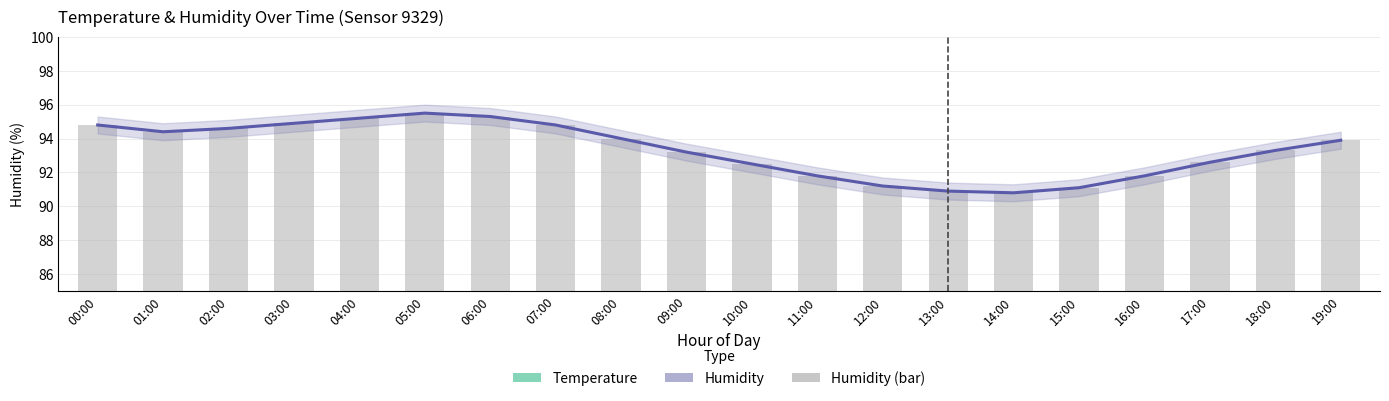

Reading right to left, what are all the values shown in this chart?

Humidity: 93.9	93.3	92.6	91.8	91.1	90.8	90.9	91.2	91.8	92.5	93.2	94.0	94.8	95.3	95.5	95.2	94.9	94.6	94.4	94.8
Temperature: 19.7	20.3	21.0	21.8	22.3	22.5	22.4	22.1	21.6	21.0	20.2	19.5	18.9	18.4	18.2	18.3	18.5	18.7	18.9	19.1
Humidity (bar): 93.9	93.3	92.6	91.8	91.1	90.8	90.9	91.2	91.8	92.5	93.2	94.0	94.8	95.3	95.5	95.2	94.9	94.6	94.4	94.8